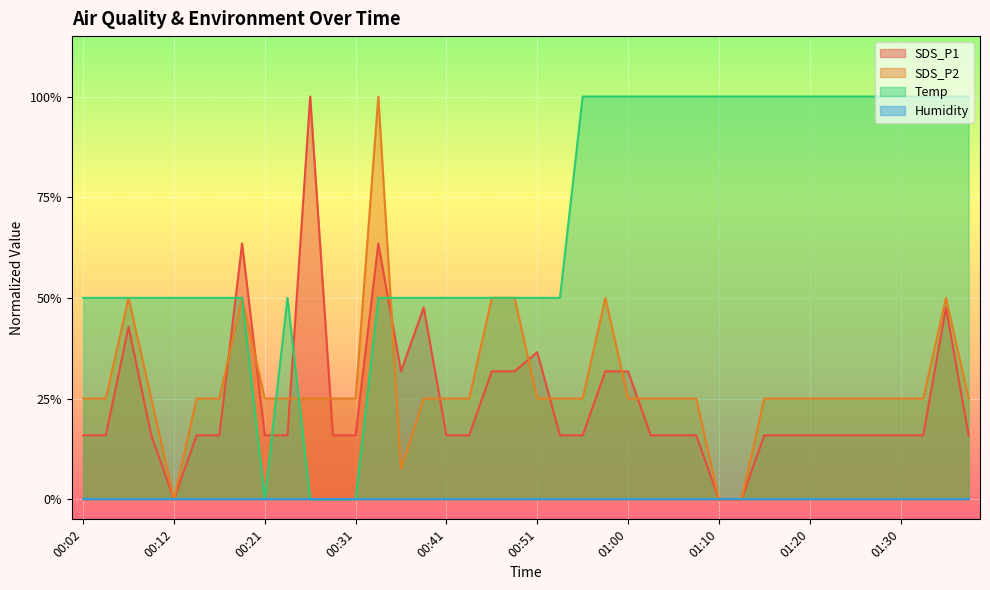

What is the label of the 21st point from the right?

00:48